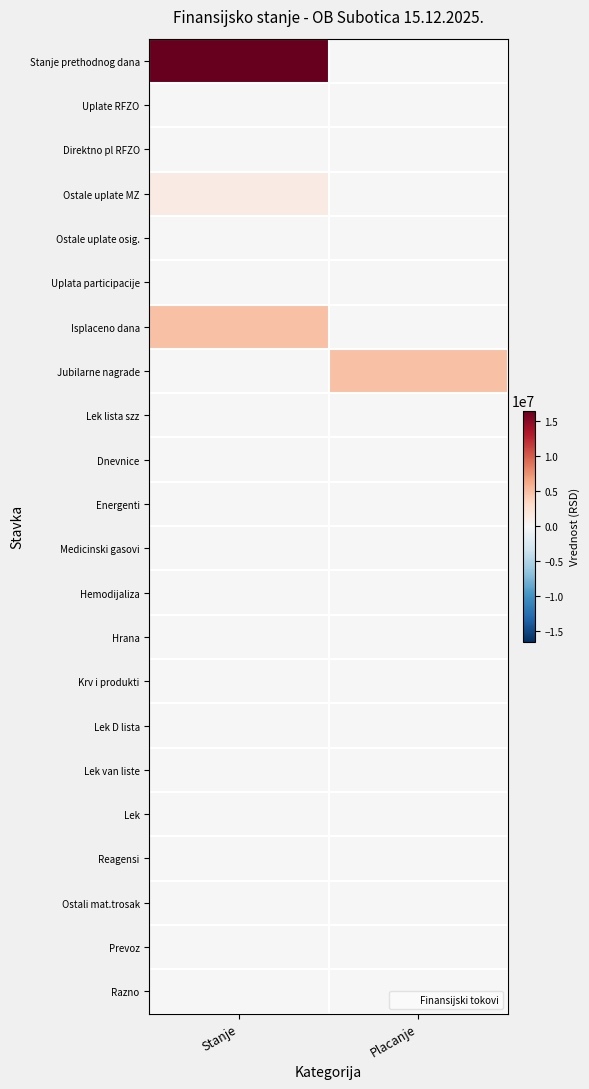

At which category does the chart reach its minimum across all series?

Placanje